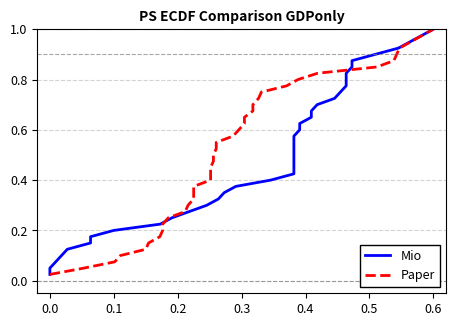

What is the label of the 2nd point from the left?

0.1